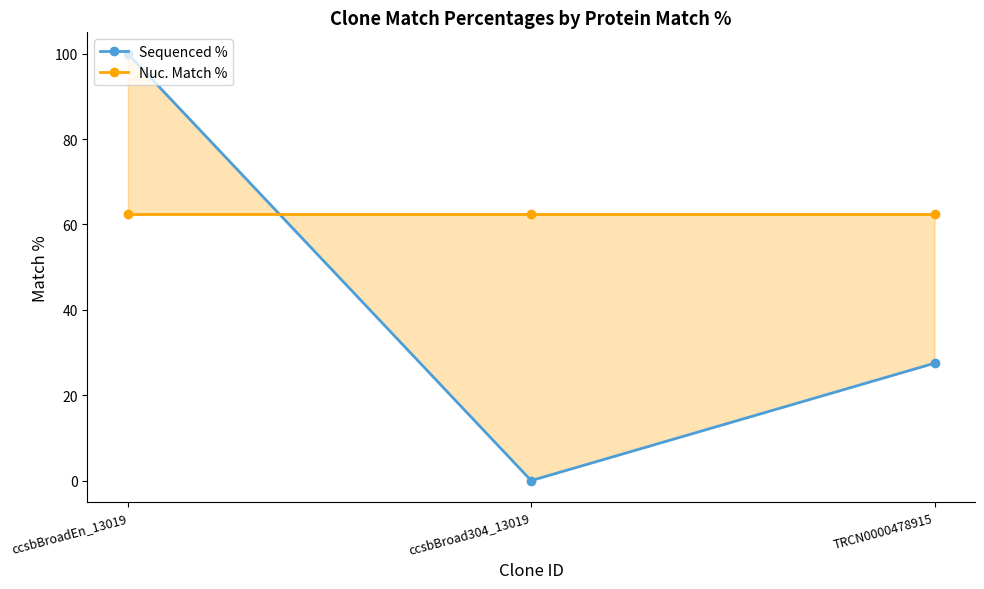

At which label is Nuc. Match % closest to 62?

ccsbBroadEn_13019